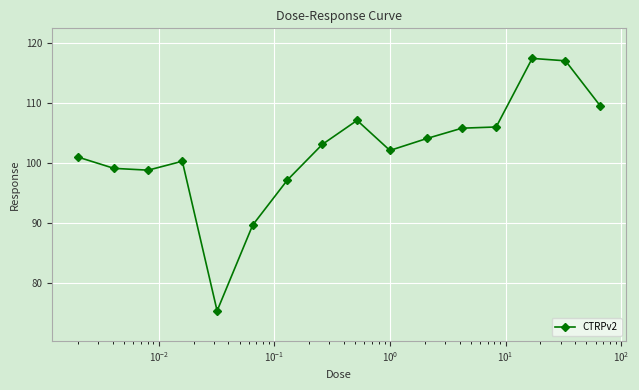

True or false: there are more than 2 points higher than both neighbors.

True